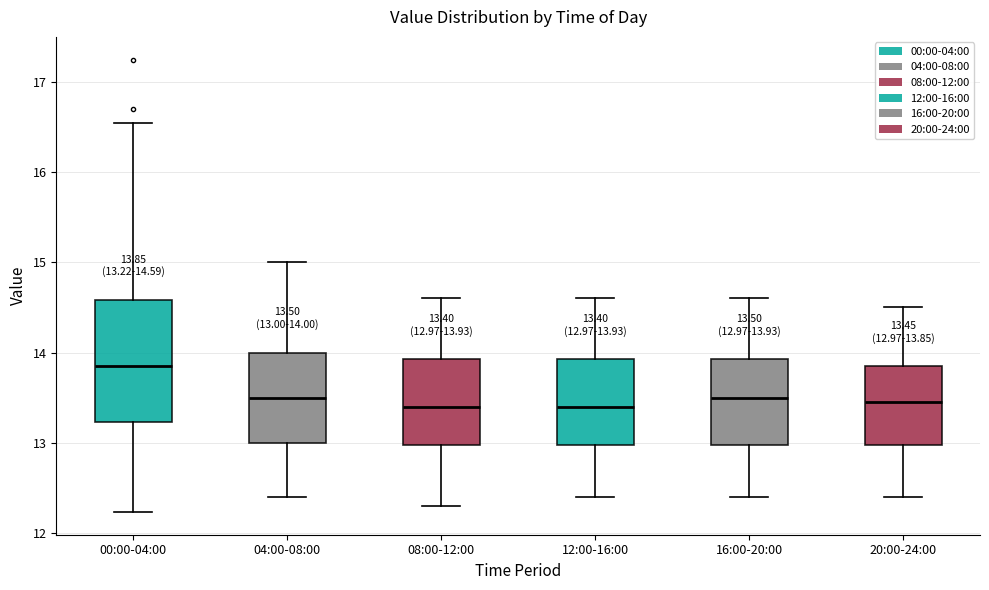

Which box is the tallest, from its lower edge to its upper edge?

00:00-04:00